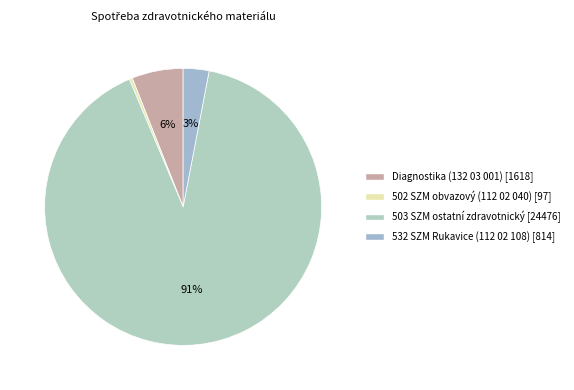

Is the sum of 502 SZM obvazový (112 02 040) and Diagnostika (132 03 001) greater than half?

No